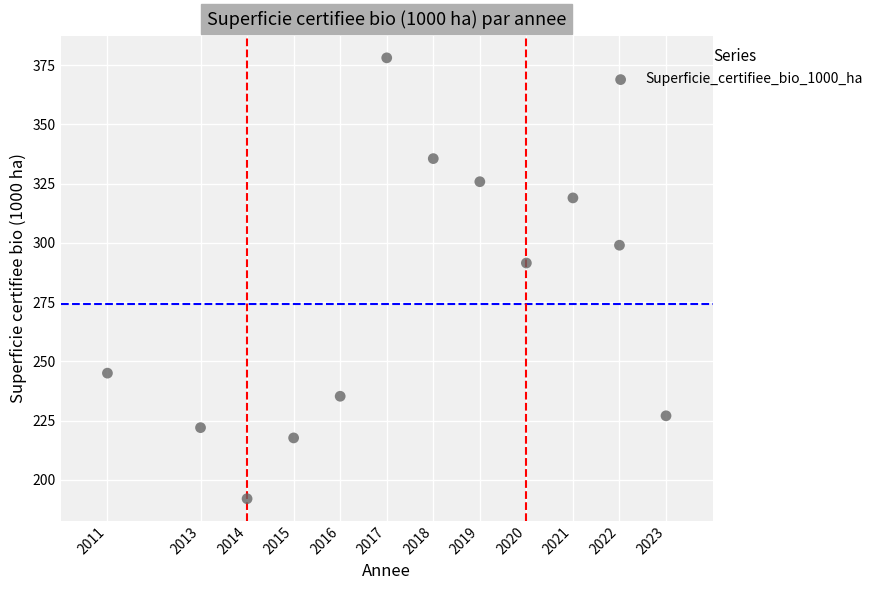

What Y value in the scatter plot is closest to 285?

291.5